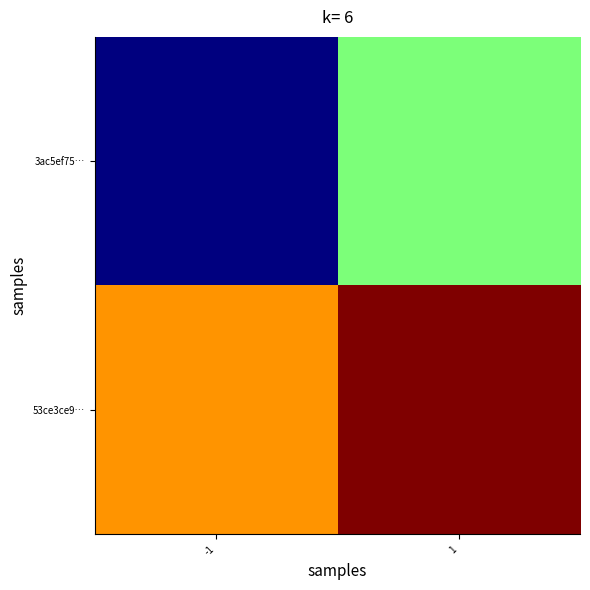

Reading left to right, extract all data points from this chart.

3ac5ef75…: -1=-1	1=1
53ce3ce9…: -1=2	1=3